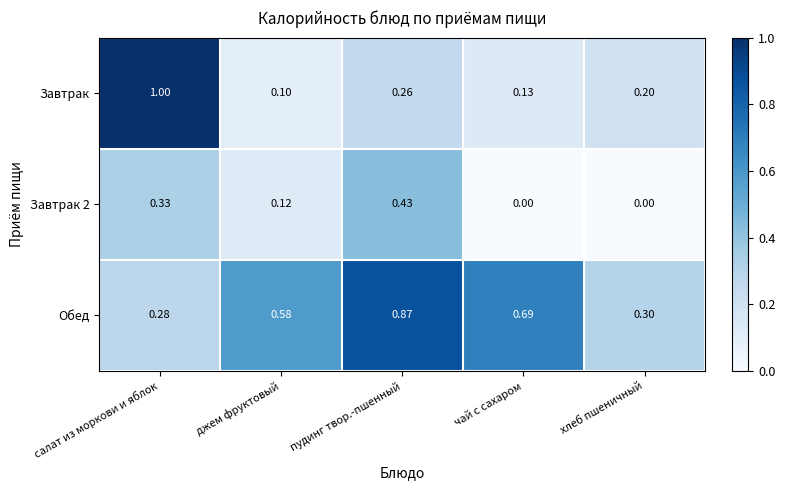

Which category has the lowest value in the Завтрак series?

джем фруктовый